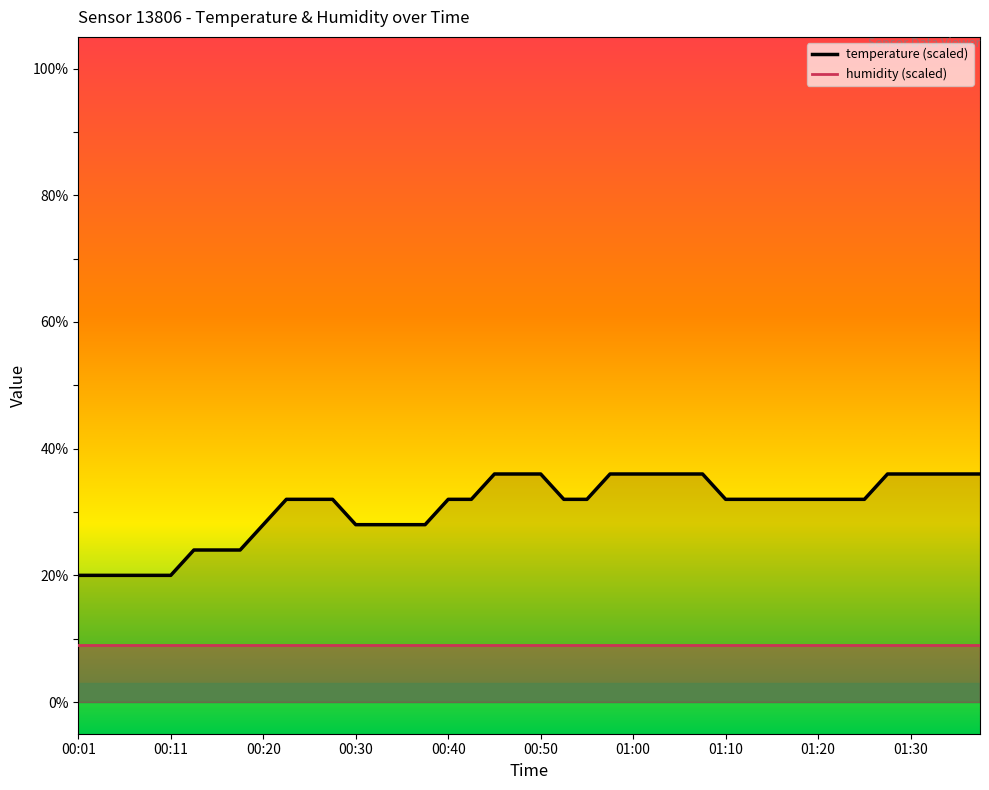

Where does the data first go above 32?

00:45